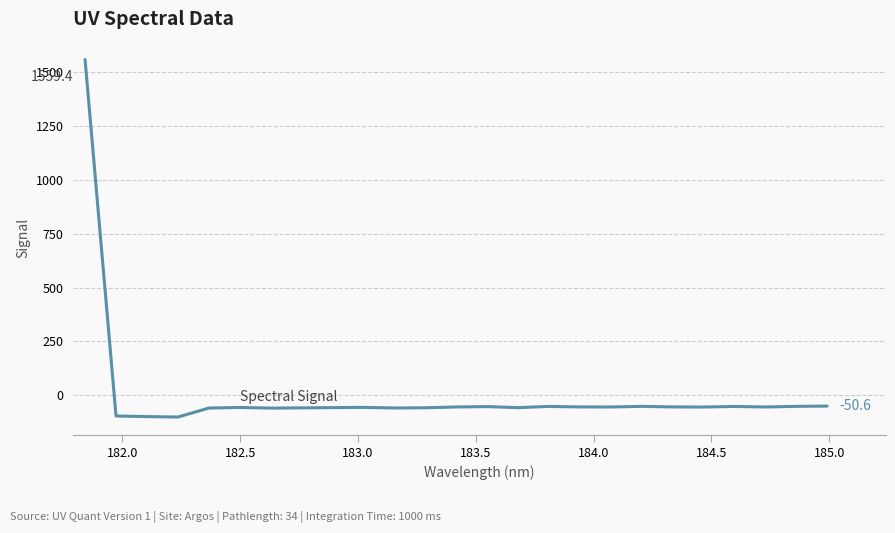

How many values are below -55?

13